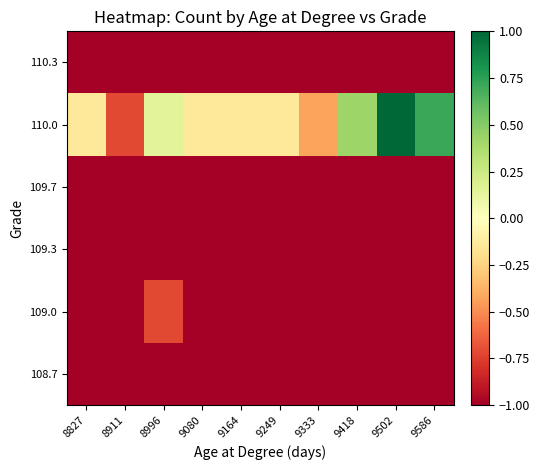

Which category has the highest value across all series?

9502